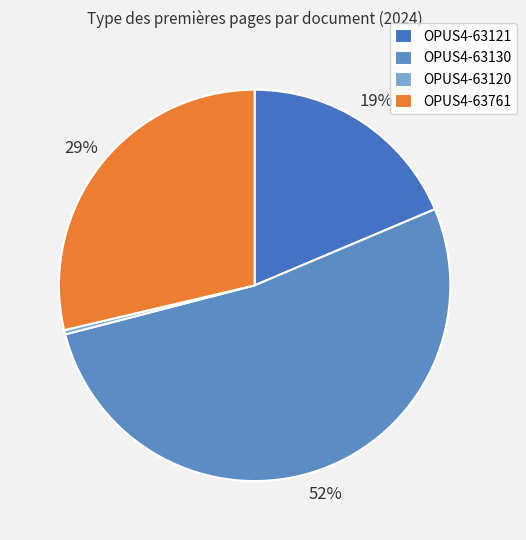

Does OPUS4-63130 account for over 50% of the chart?

Yes